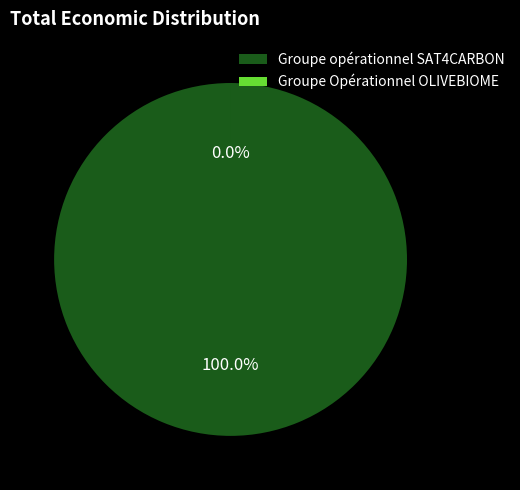

What is the smallest slice in the pie chart?

Groupe Opérationnel OLIVEBIOME